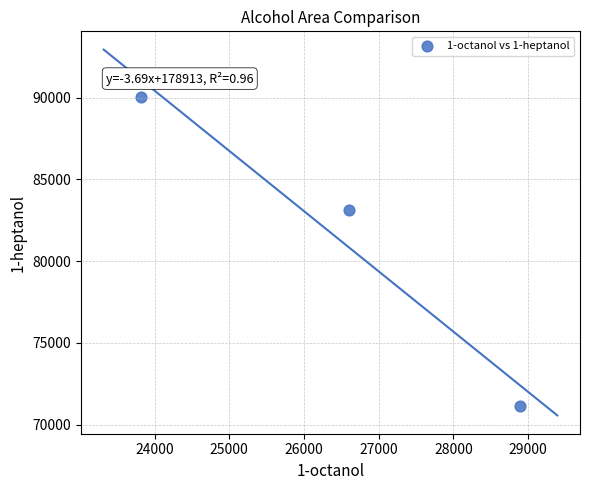

What Y value in the scatter plot is closest to 80605?

83119